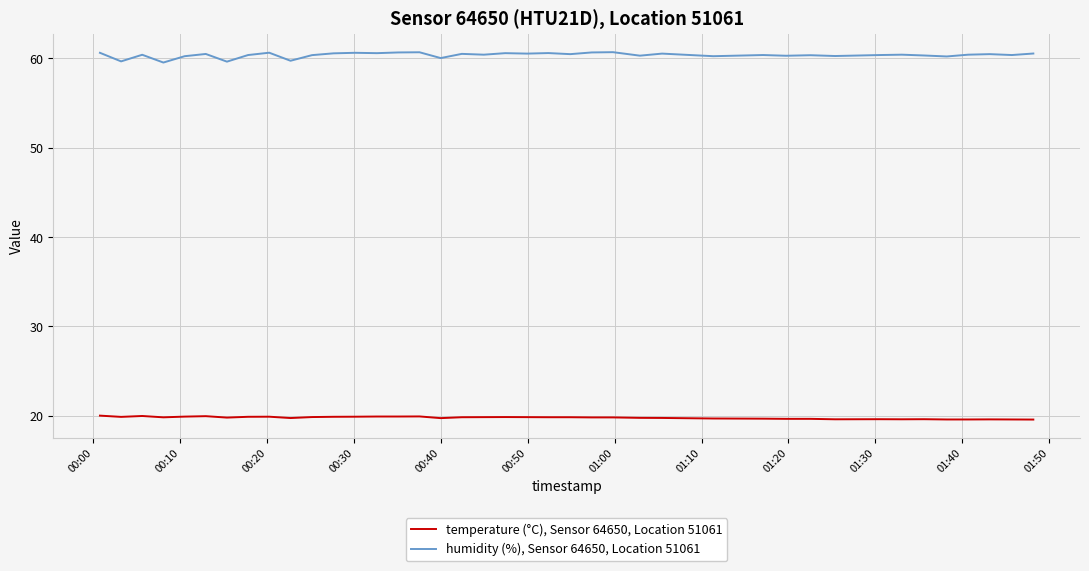

What is the minimum value for temperature (°C), Sensor 64650, Location 51061?

19.6